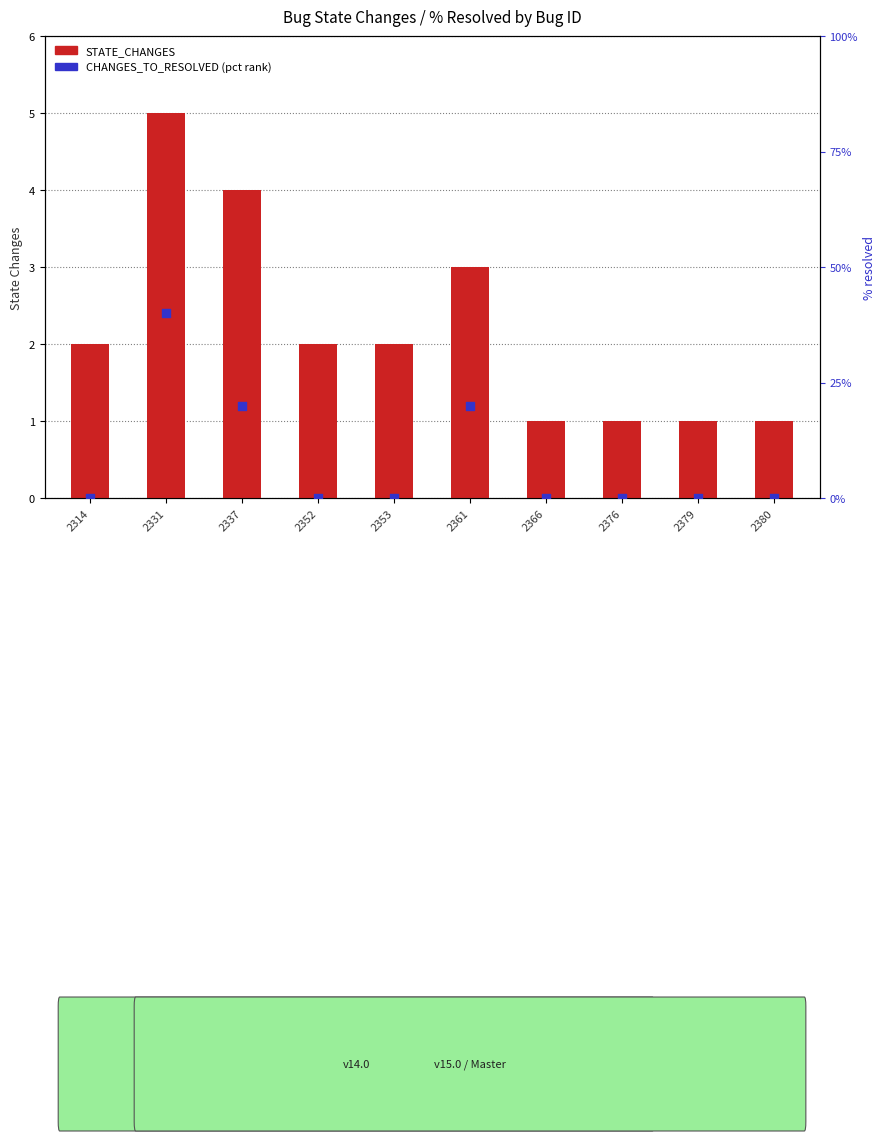

What is the total value across all series at 2379?

1